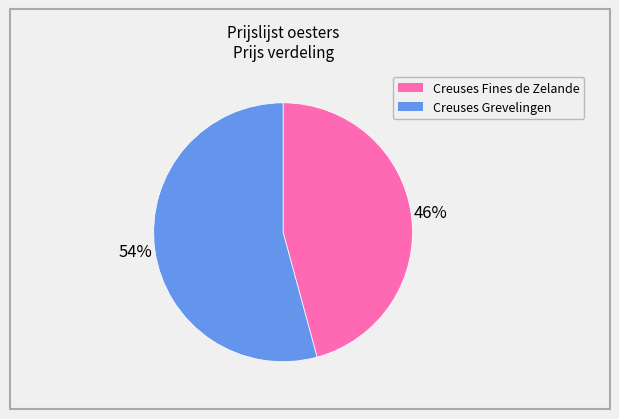

Count the number of slices in the pie.

2